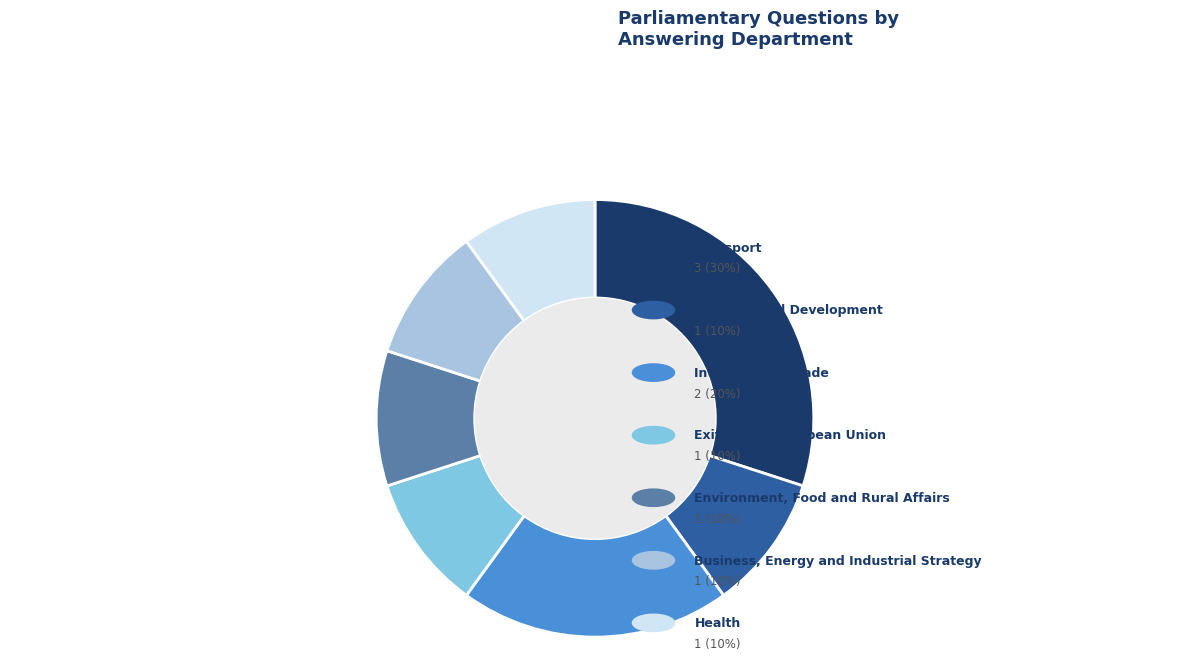

Approximately how many times larger is the value at Business, Energy and Industrial Strategy compared to International Development?

1.0